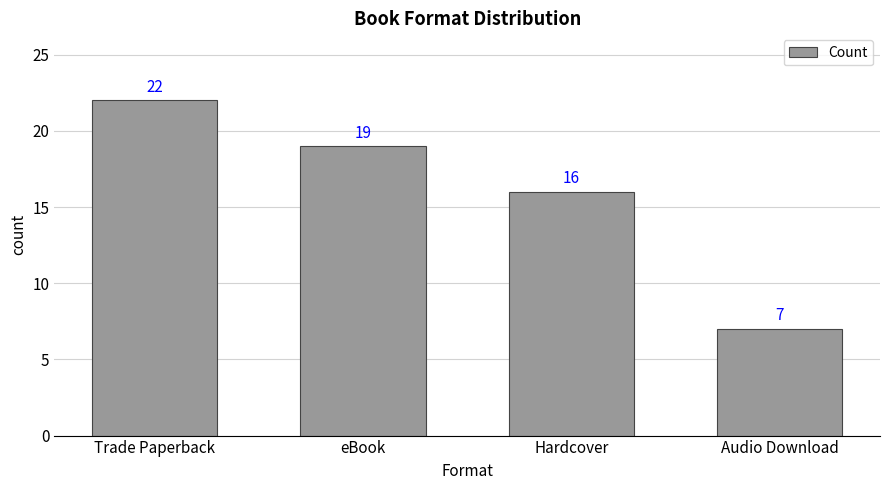

Reading right to left, list all the values displayed in this chart.

7	16	19	22